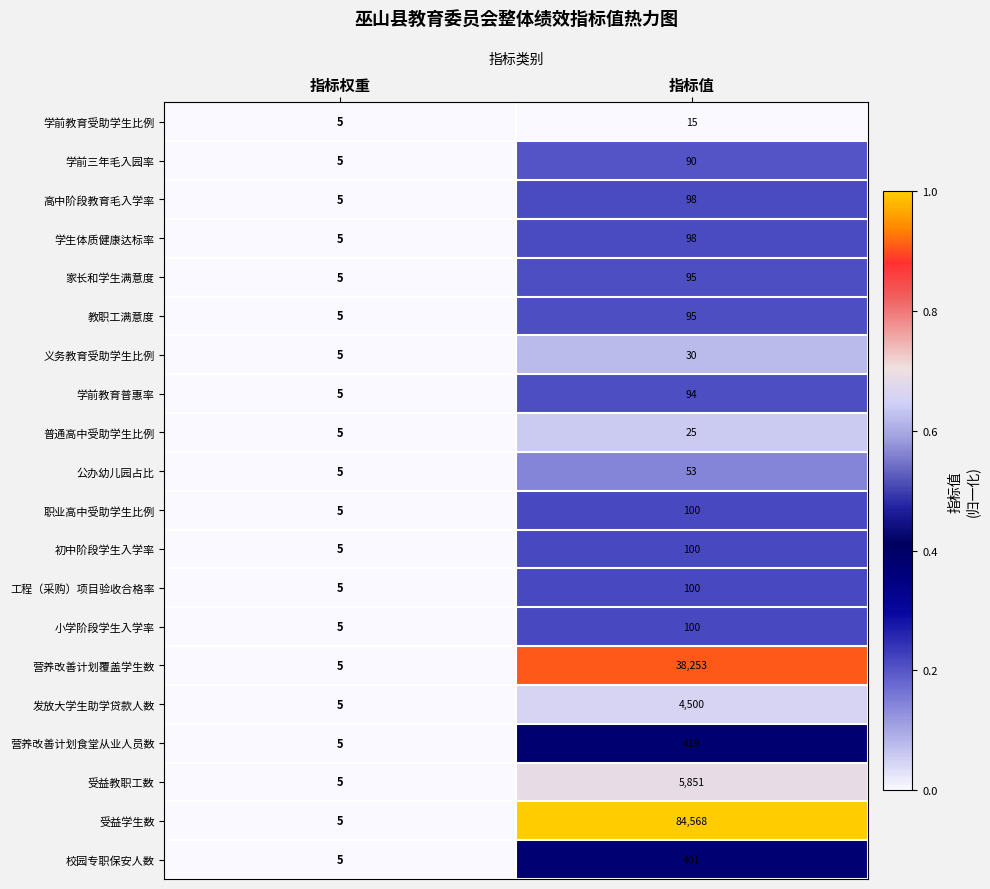

What is the sum of the 学前教育受助学生比例 values at 指标权重 and 指标值?

20